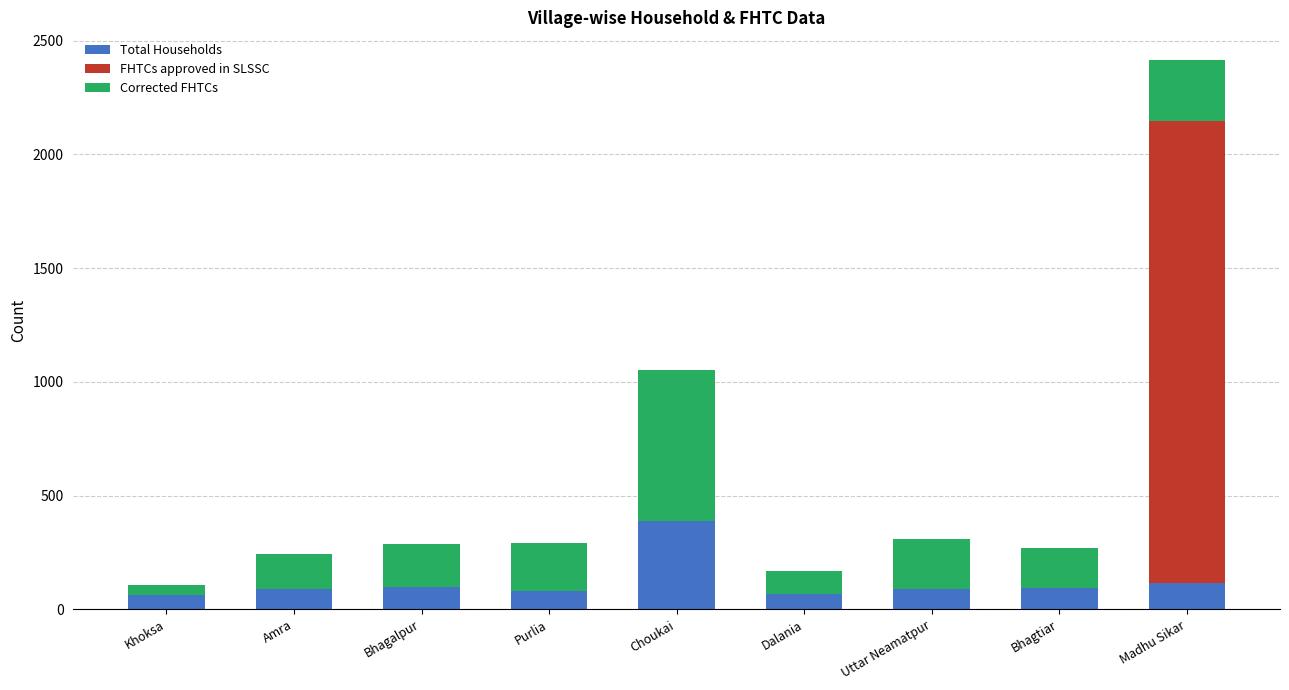

Are the bars grouped side by side (vs. stacked)?

No